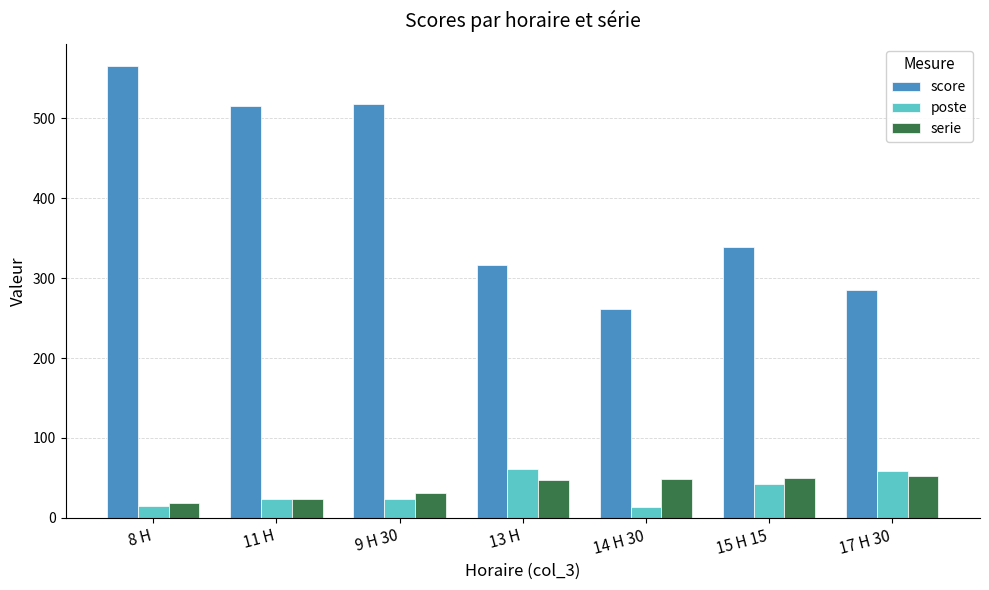

The value of serie at 14 H 30 is 12. True or false?

False